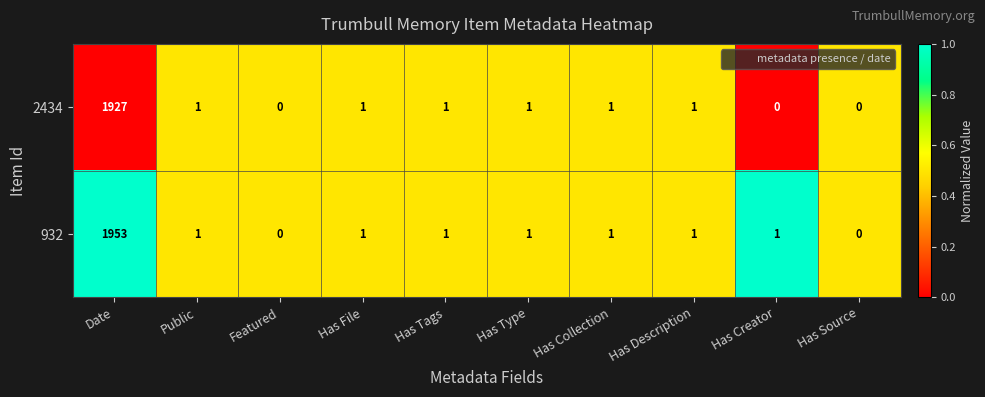

What is the maximum value for 2434?

1927